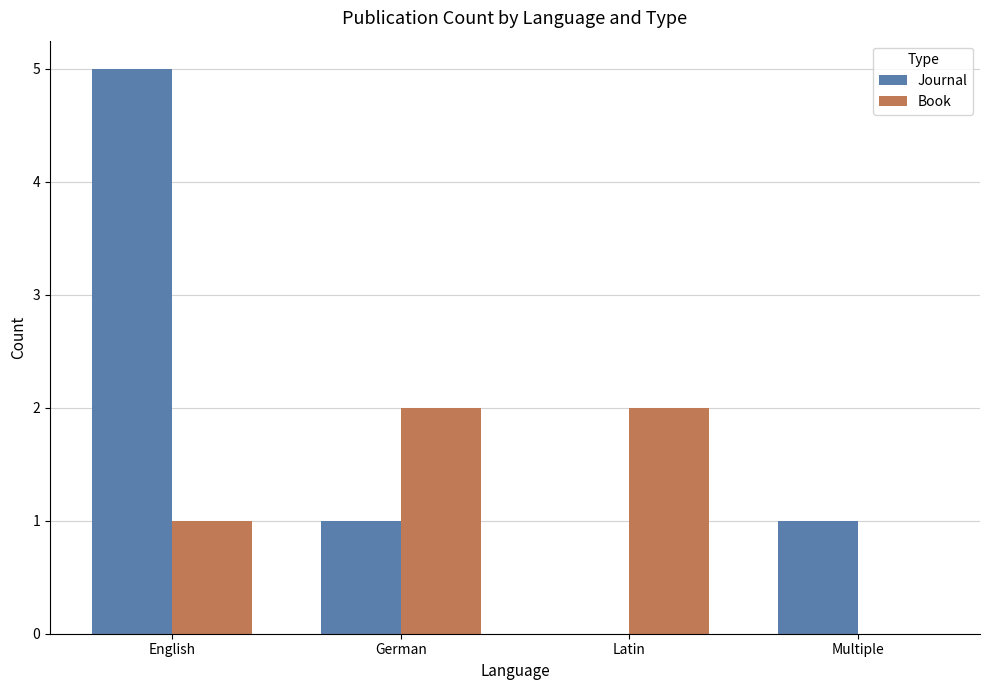

Between German and Multiple, which series saw the biggest shift?

Book